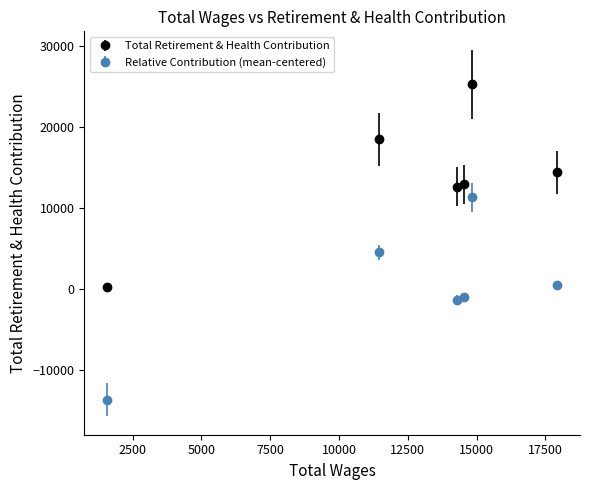

What is the value of the Total Retirement & Health Contribution point at the 6th from the left?

14354.0